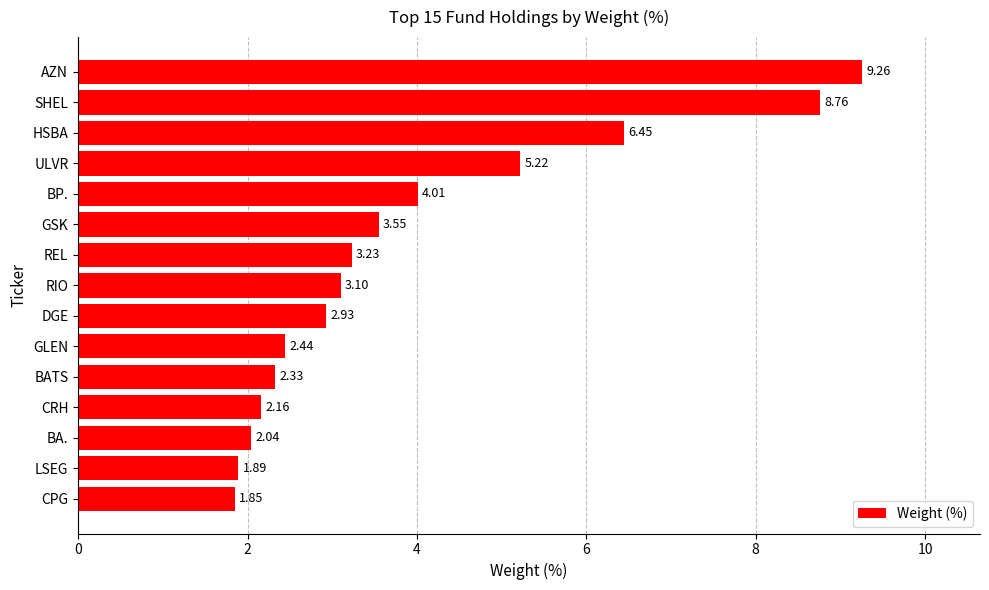

What is the ratio of the value at AZN to the value at HSBA?

1.4